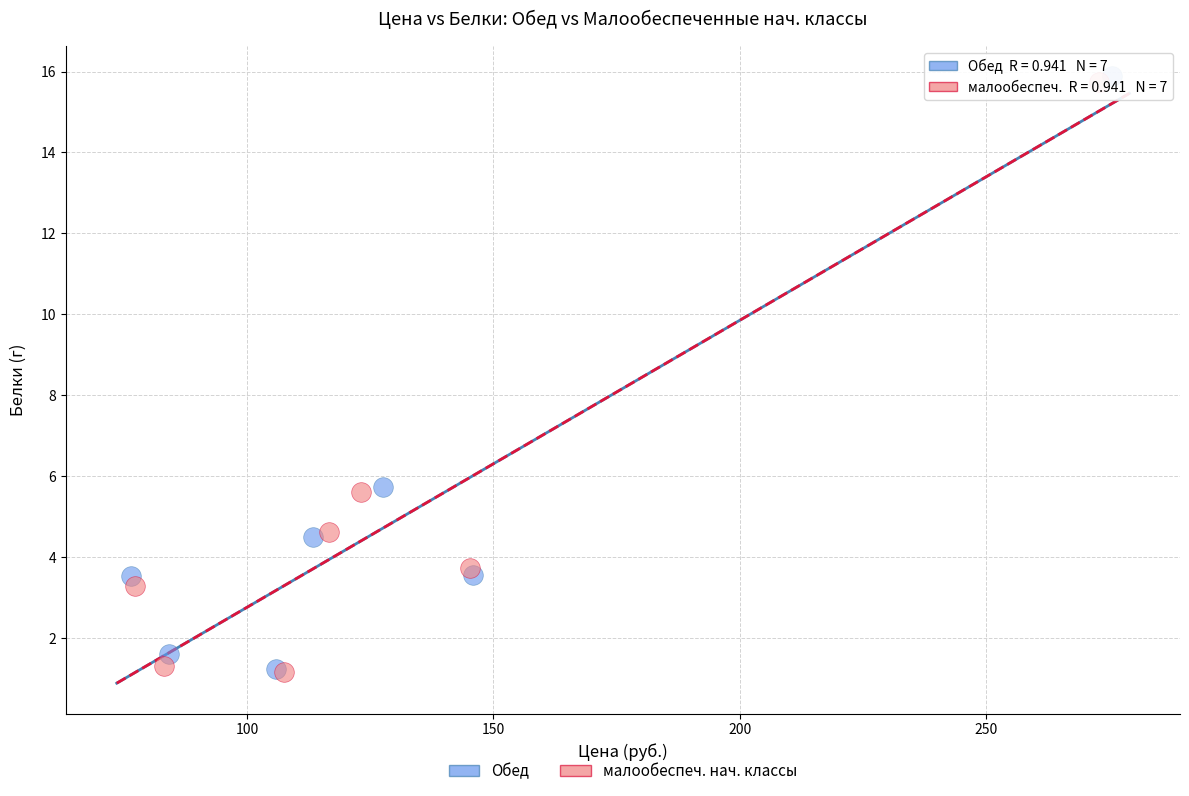

Which series has the largest Y range (max minus min)?

Обед